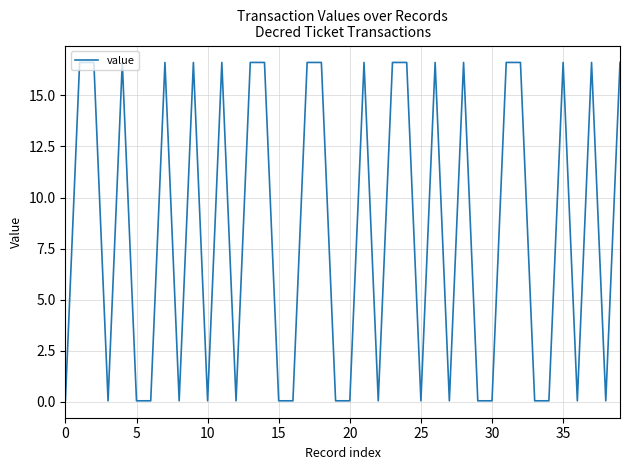

What is the difference between the maximum and minimum values?

16.6